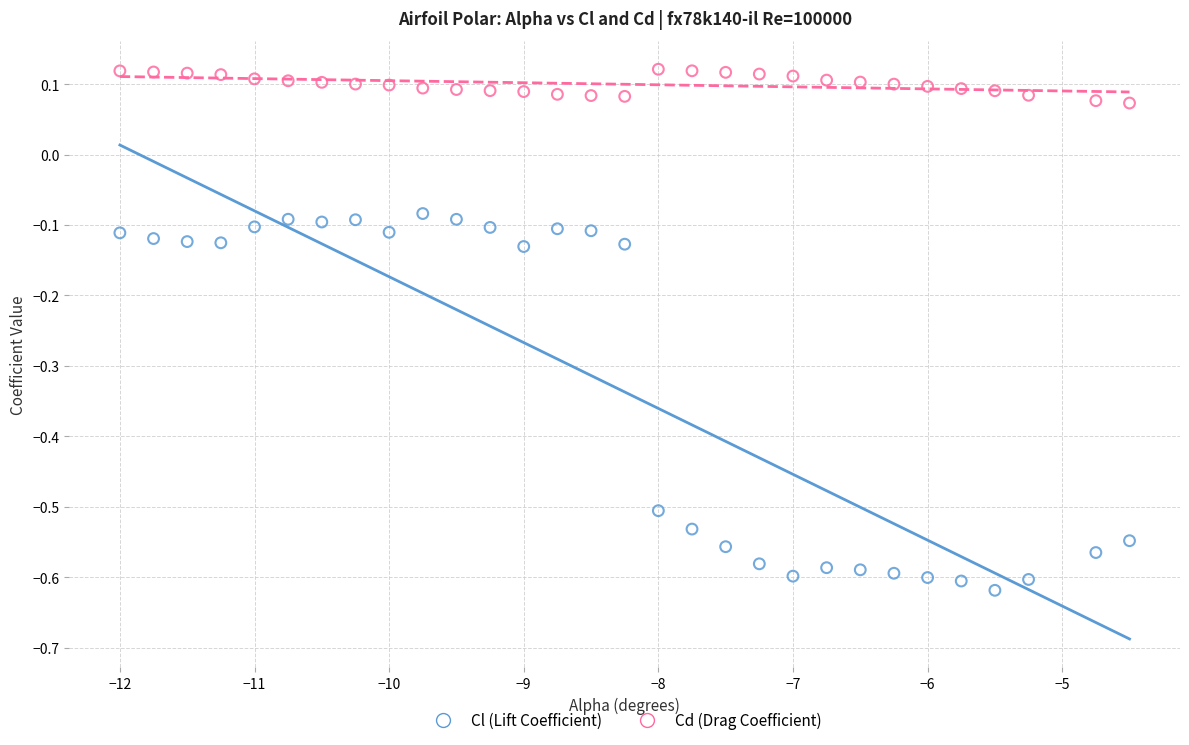

Across all data points, what is the range of Y values (max minus min)?

0.7